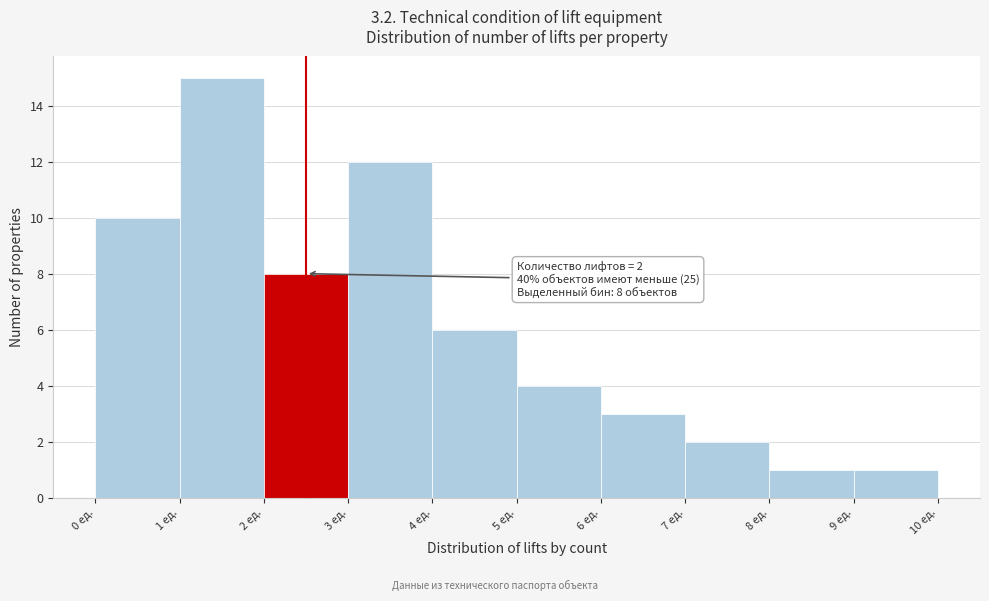

Which range on the x-axis has the tallest bar?

1 to 2